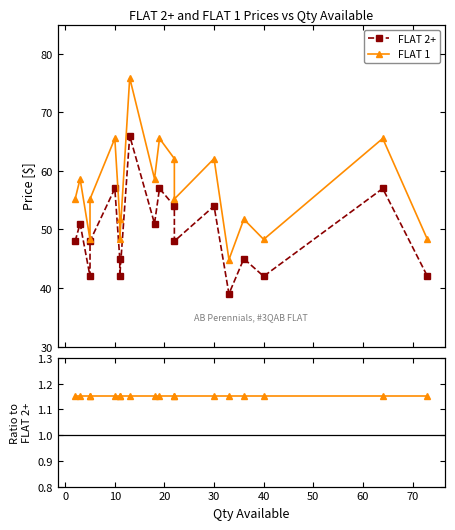

What is the sum of all FLAT 1 / FLAT 2+ values?

20.7